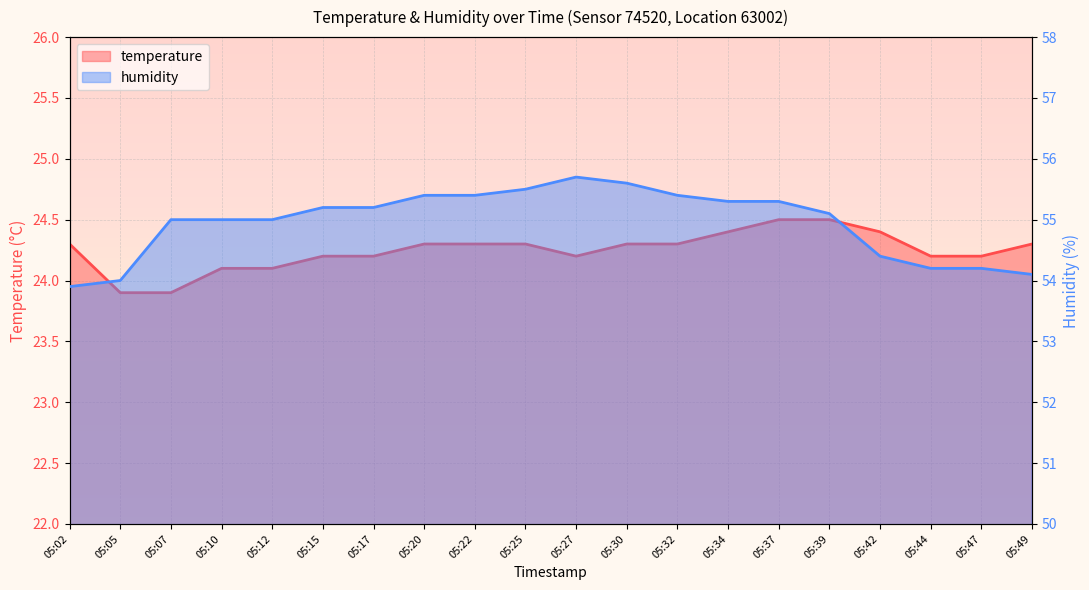

Reading left to right, what are all the values shown in this chart?

temperature: 05:02=24.3	05:05=23.9	05:07=23.9	05:10=24.1	05:12=24.1	05:15=24.2	05:17=24.2	05:20=24.3	05:22=24.3	05:25=24.3	05:27=24.2	05:30=24.3	05:32=24.3	05:34=24.4	05:37=24.5	05:39=24.5	05:42=24.4	05:44=24.2	05:47=24.2	05:49=24.3
humidity: 05:02=53.9	05:05=54.0	05:07=55.0	05:10=55.0	05:12=55.0	05:15=55.2	05:17=55.2	05:20=55.4	05:22=55.4	05:25=55.5	05:27=55.7	05:30=55.6	05:32=55.4	05:34=55.3	05:37=55.3	05:39=55.1	05:42=54.4	05:44=54.2	05:47=54.2	05:49=54.1